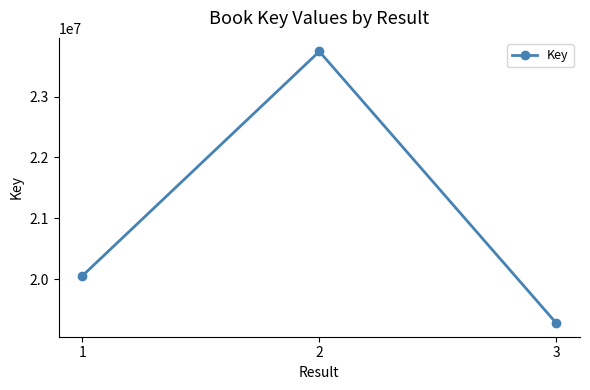

Between 1 and 3, which is larger?

1